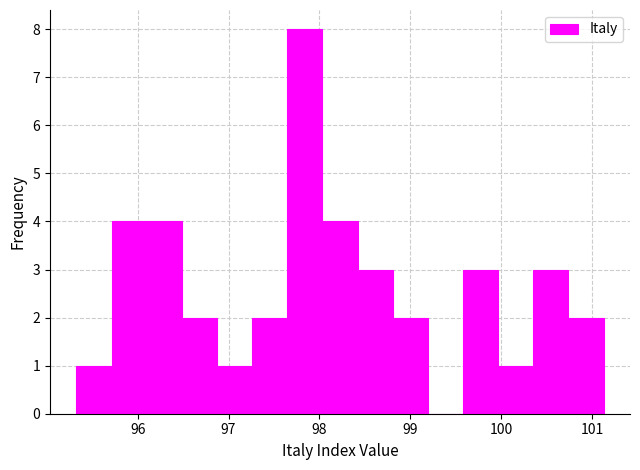

Read against the x-axis, roughly where is the centre of the tallest bar?

97.8